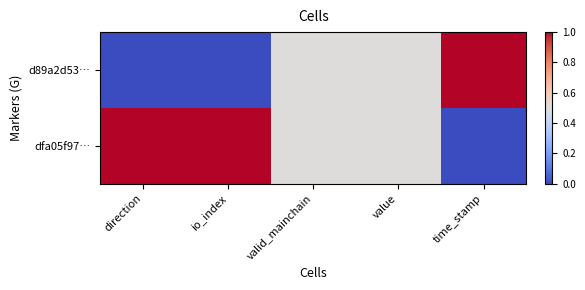

Reading left to right, transcribe all the data shown in this chart.

d89a2d53…: direction=0.0	io_index=0.0	valid_mainchain=0.5	value=0.5	time_stamp=1.0
dfa05f97…: direction=1.0	io_index=1.0	valid_mainchain=0.5	value=0.5	time_stamp=0.0